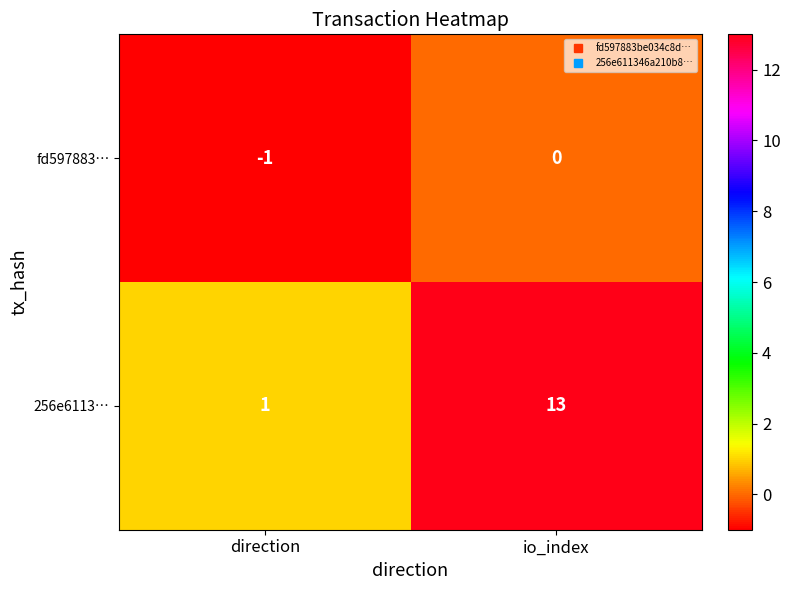

The value of 256e6113… at direction is 1. True or false?

True